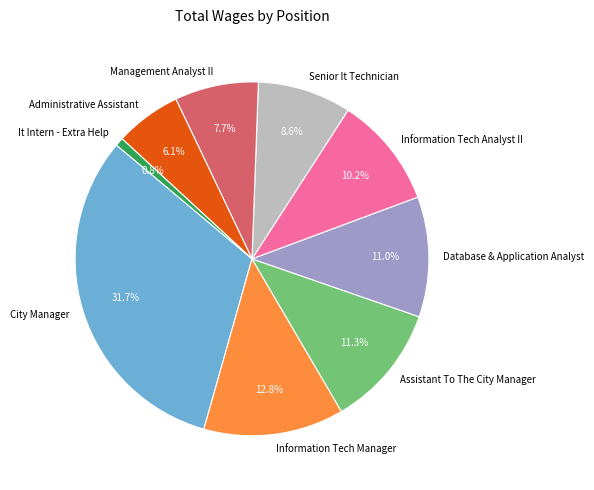

Which slice is the smallest?

It Intern - Extra Help